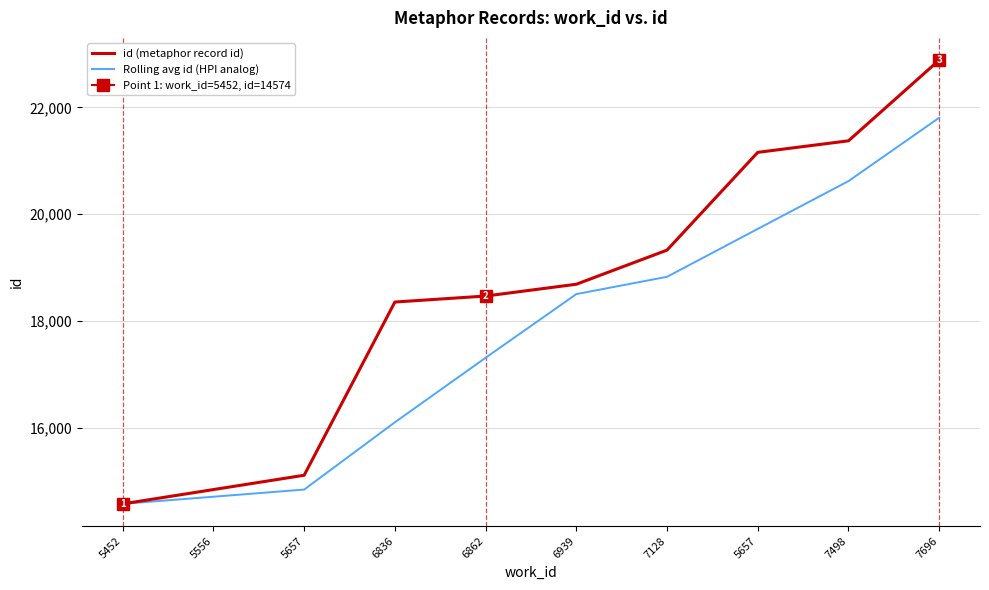

True or false: Rolling avg id (HPI analog) has more than 2 points higher than both neighbors.

False